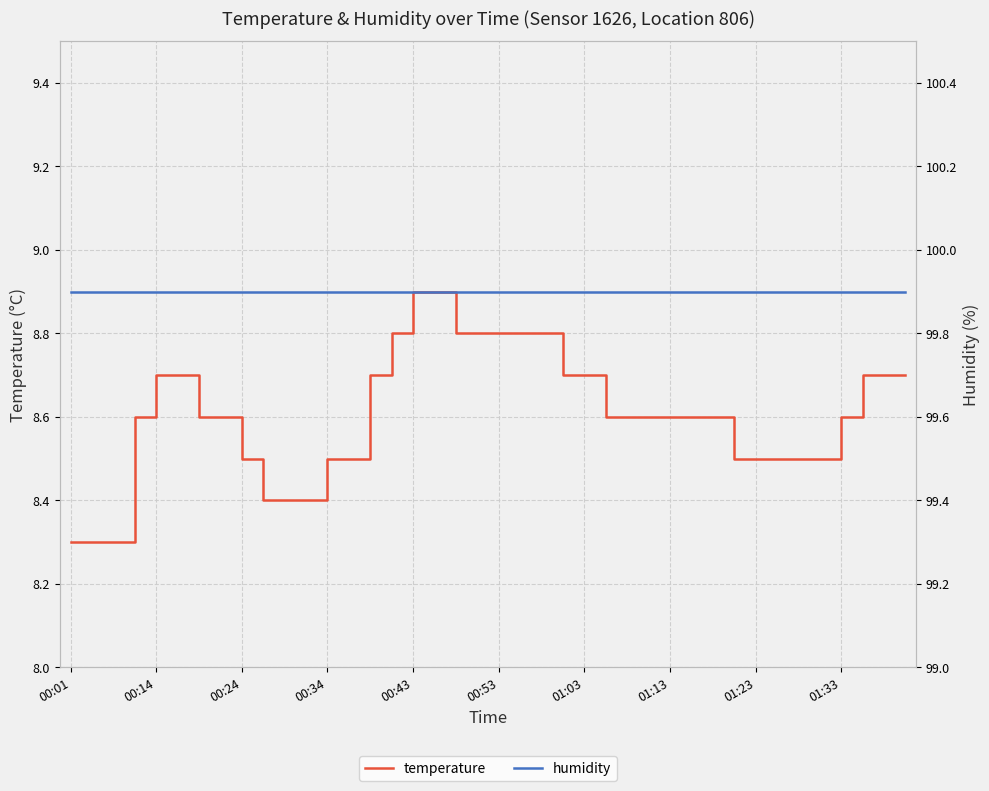

Which series changed the most between 34 and 35?

temperature